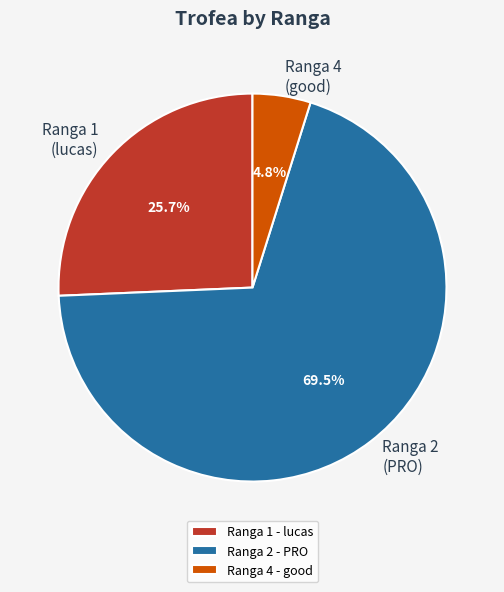

What percentage do Ranga 2 - PRO and Ranga 4 - good together represent?

74.3%